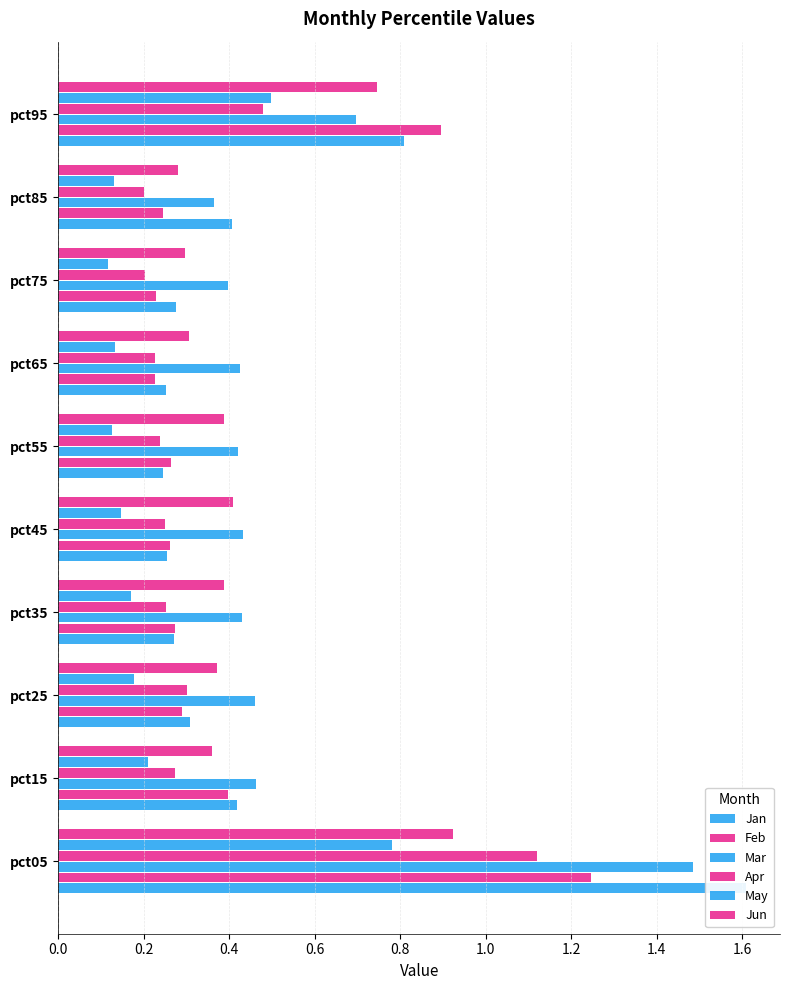

What are all the series names shown in the legend?

Jan, Feb, Mar, Apr, May, Jun